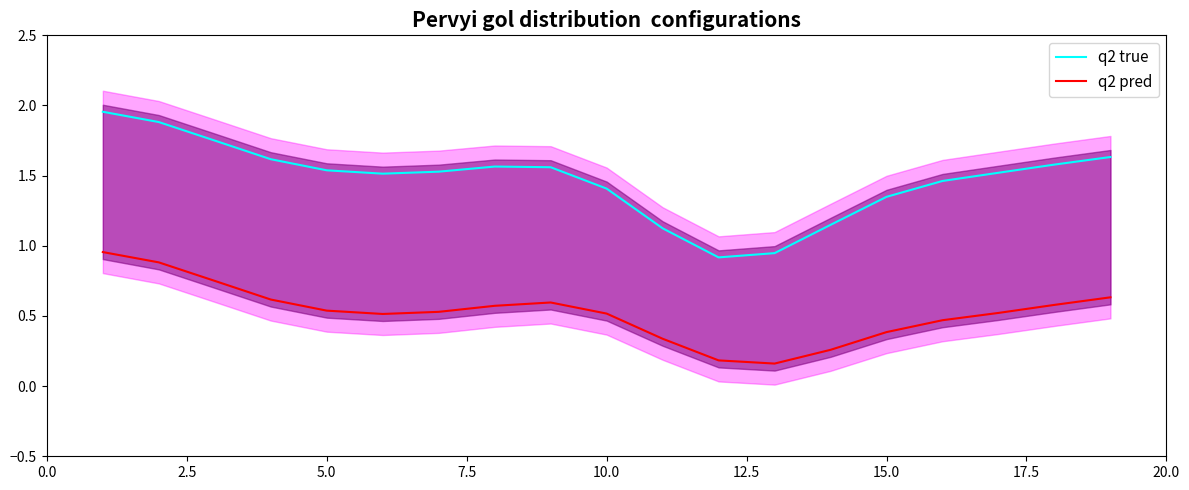

True or false: q2 pred and q2 true cross at least once.

False